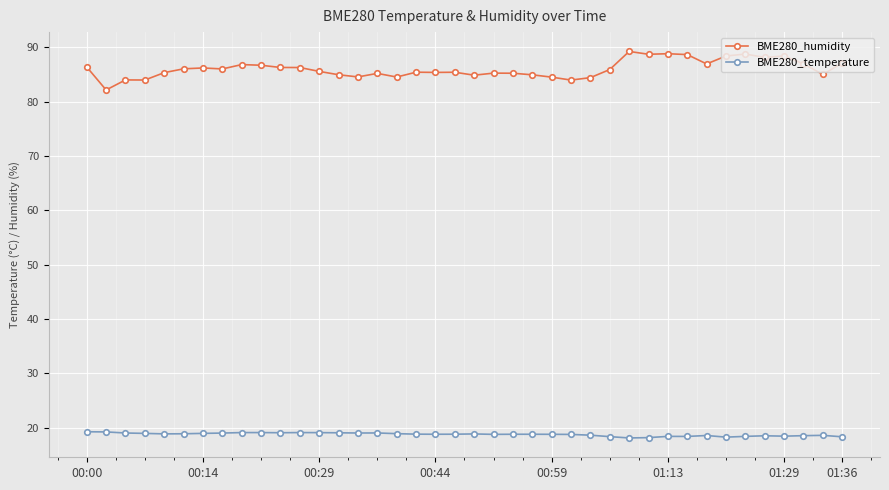

How many lines are shown in the chart?

2